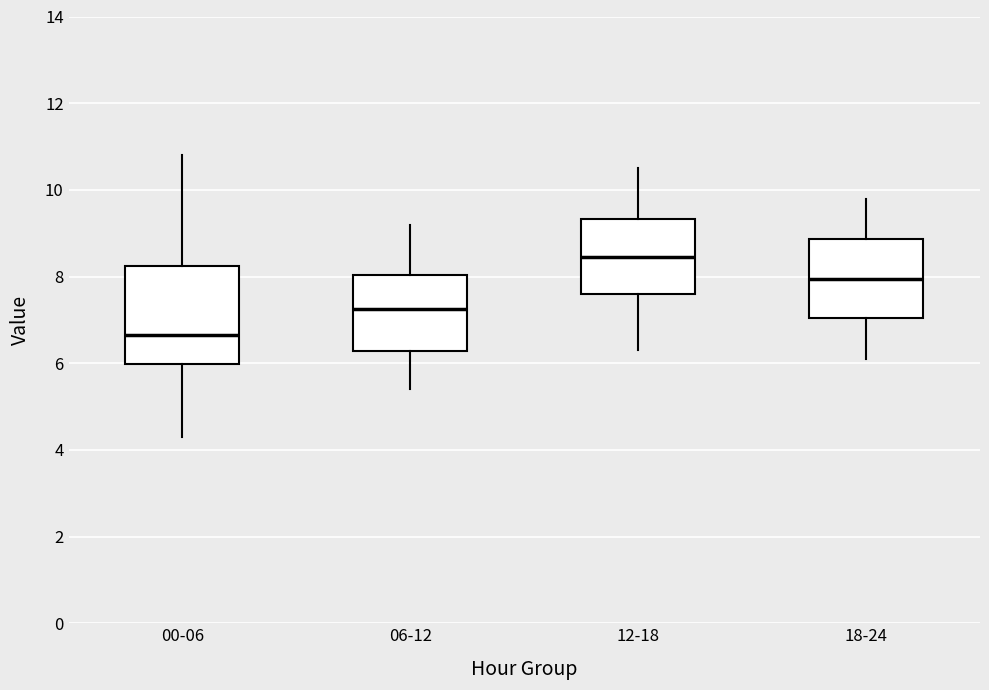

Reading left to right, read every box against the y-axis: the position of its median line, the range the box covers, and the ends of its whiskers. The values are not printed on the chart, so give them approximately, as read against the axis.

00-06: median 6.6, box 6.0 to 8.2, whiskers 4.4 to 10.8
06-12: median 7.2, box 6.2 to 8.0, whiskers 5.4 to 9.2
12-18: median 8.4, box 7.6 to 9.4, whiskers 6.4 to 10.6
18-24: median 8.0, box 7.0 to 8.8, whiskers 6.2 to 9.8